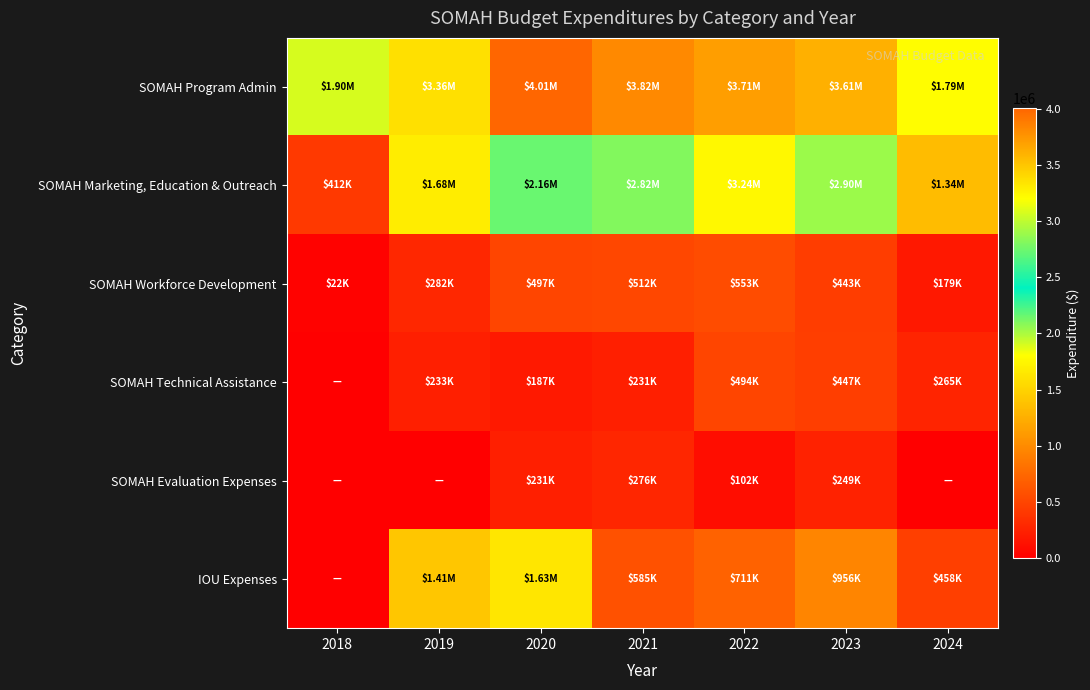

What is the difference between the highest and lowest values at 2024?

1794953.5